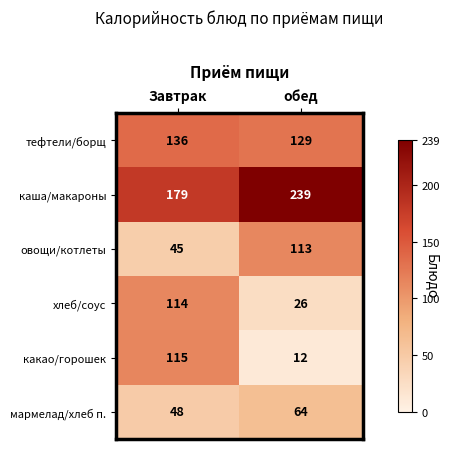

What is the sum of all каша/макароны values?

418